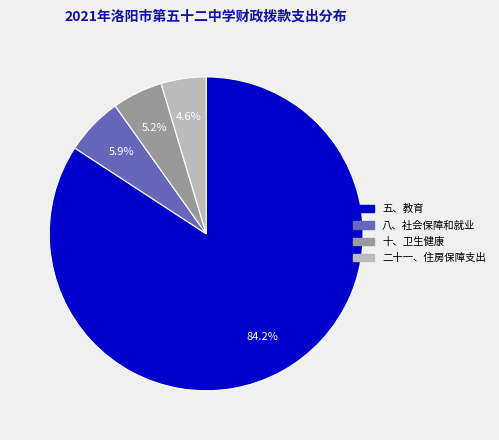

What is the largest slice in the pie chart?

五、教育